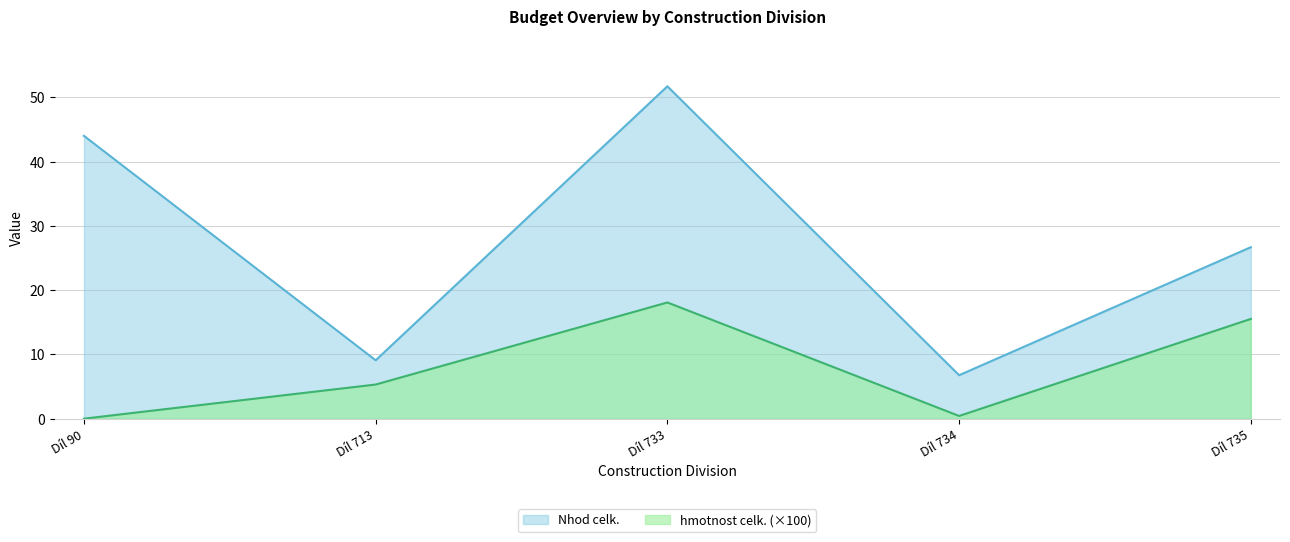

The value of Nhod celk. (Nhod/MJ * množství) at Díl 735 is 26.7. True or false?

True